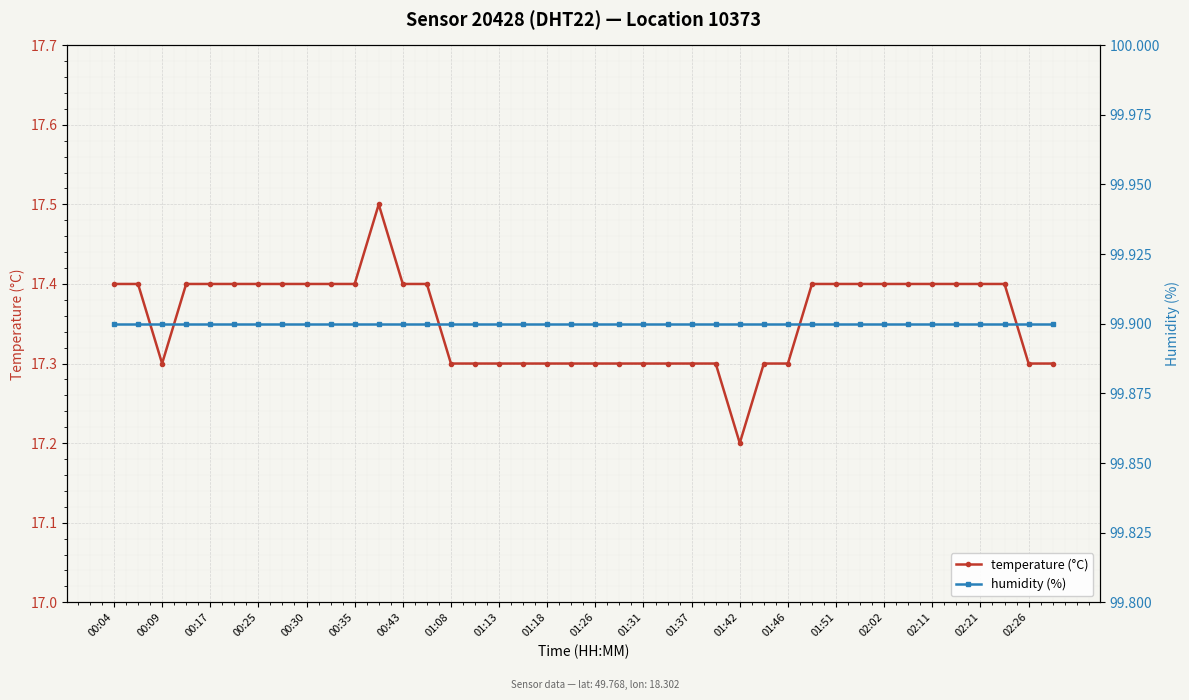

True or false: humidity (%) and temperature (°C) cross at least once.

False